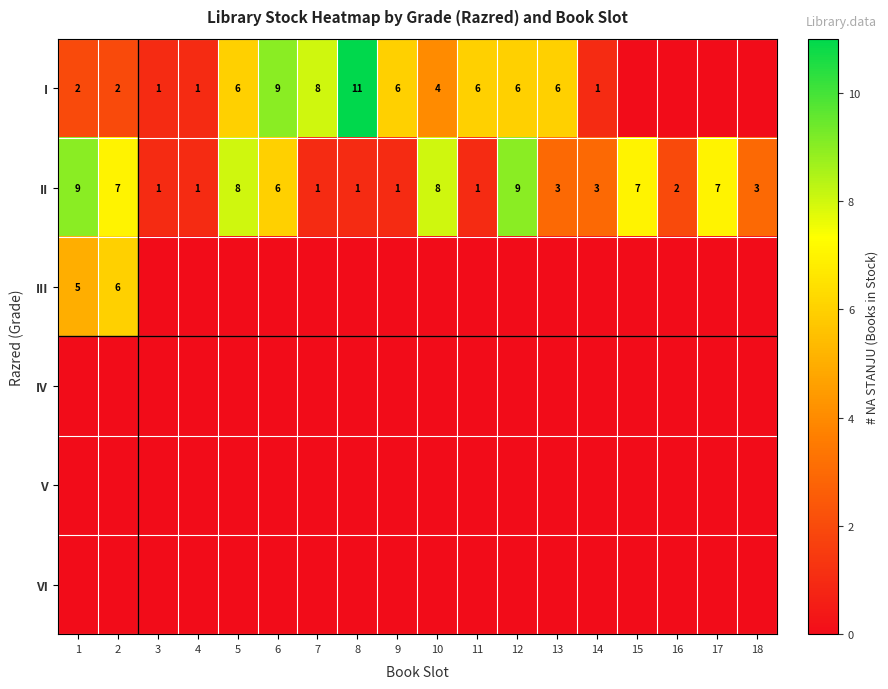

Where is II nearest to the value 5?

6